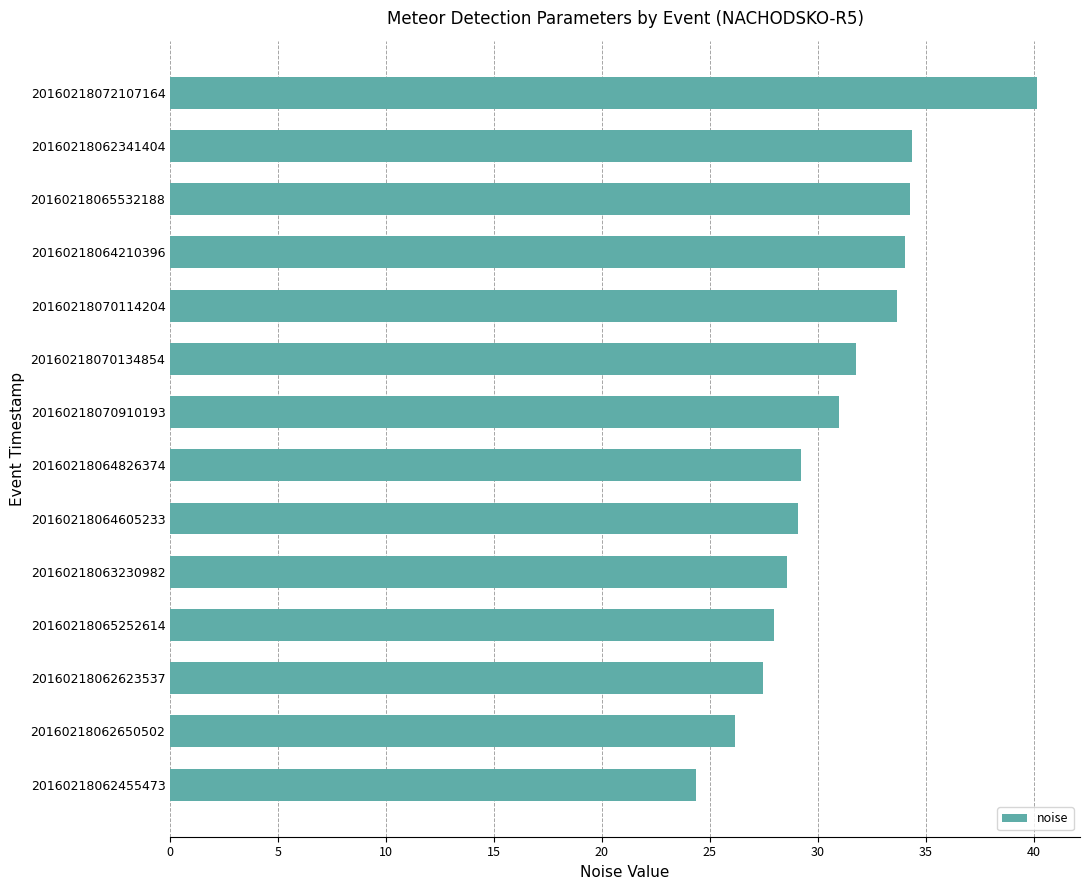

What is the ratio of the value at 20160218070114204 to the value at 20160218065532188?

1.0